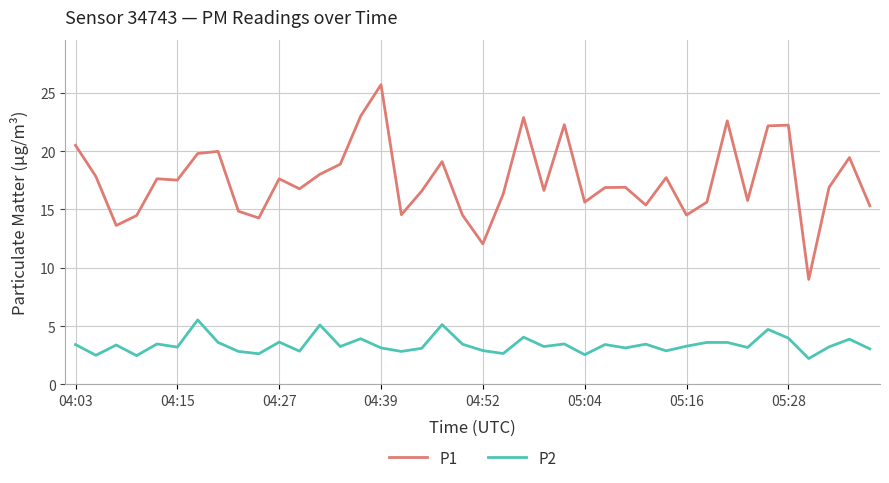

List the series in order of their peak value, lowest first.

P2, P1